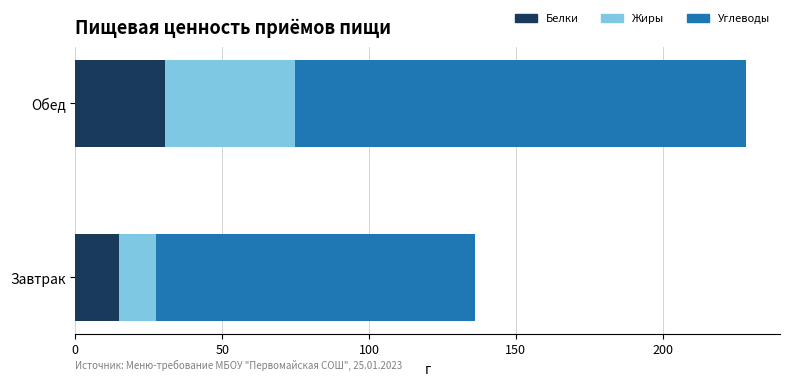

Read the Белки value at Завтрак.

15.0